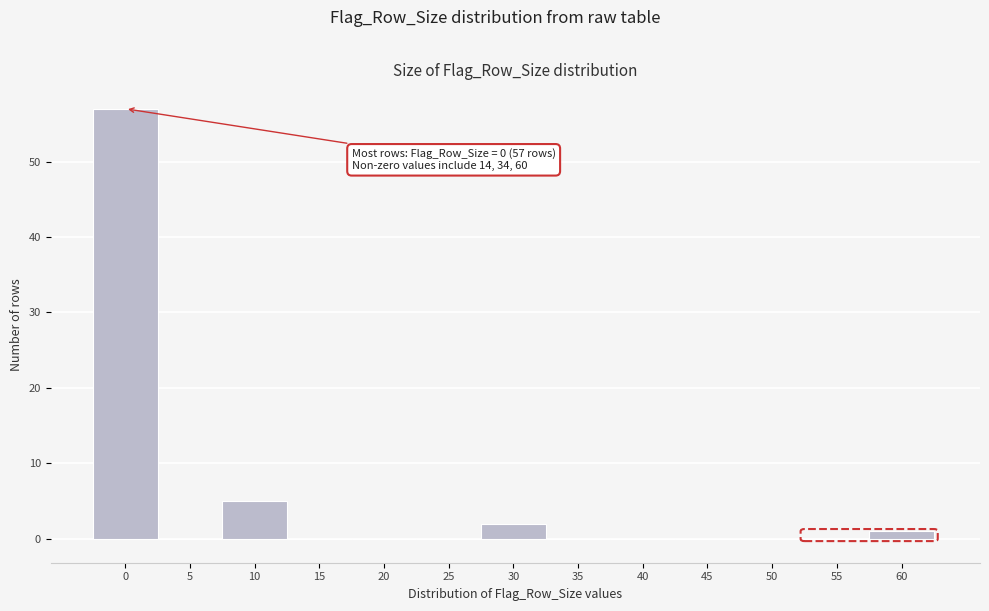

Reading left to right, list all the values displayed in this chart.

0=57	5=0	10=5	15=0	20=0	25=0	30=2	35=0	40=0	45=0	50=0	55=0	60=1